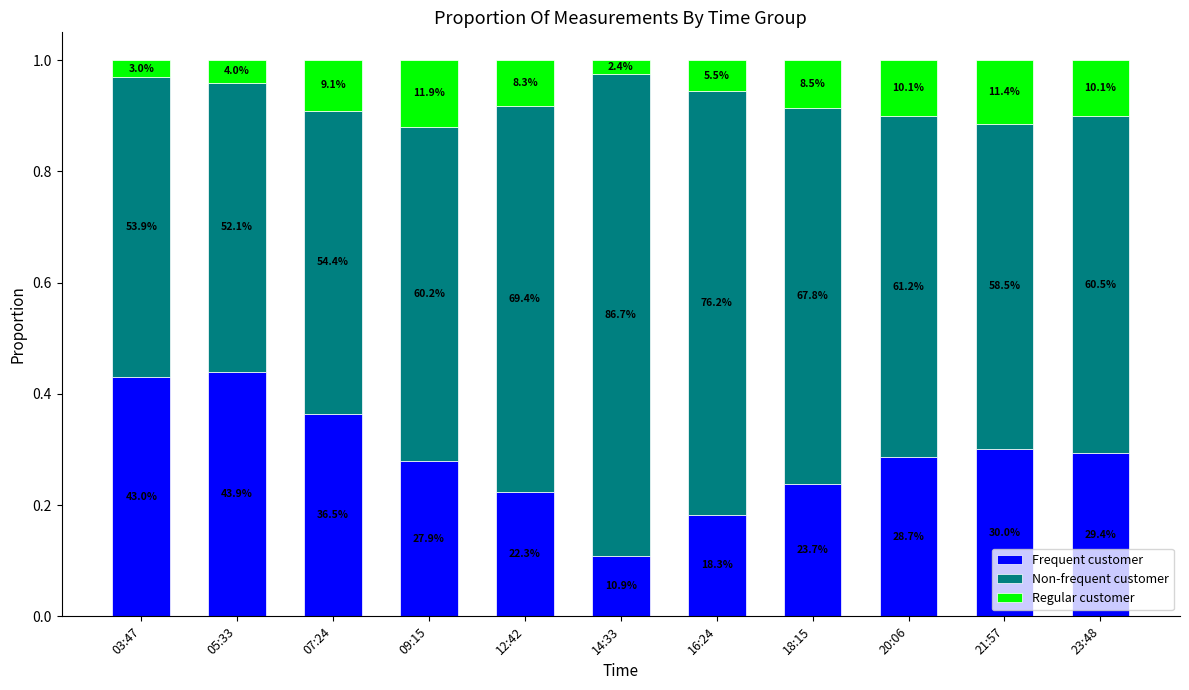

How many Non-frequent customer values are between 0 and 1?

11